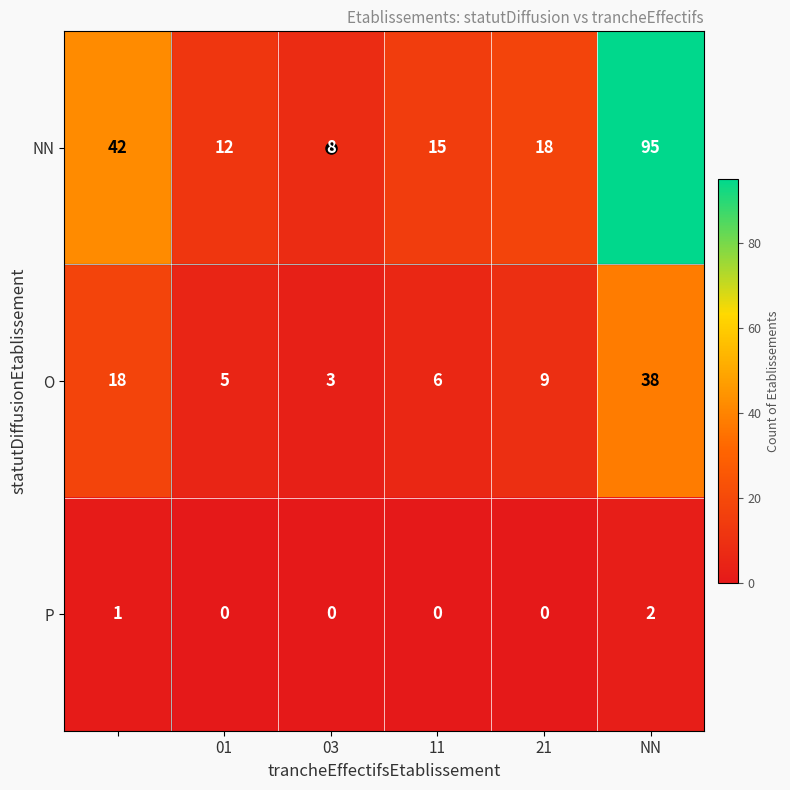

What is the highest value of the O series?

38